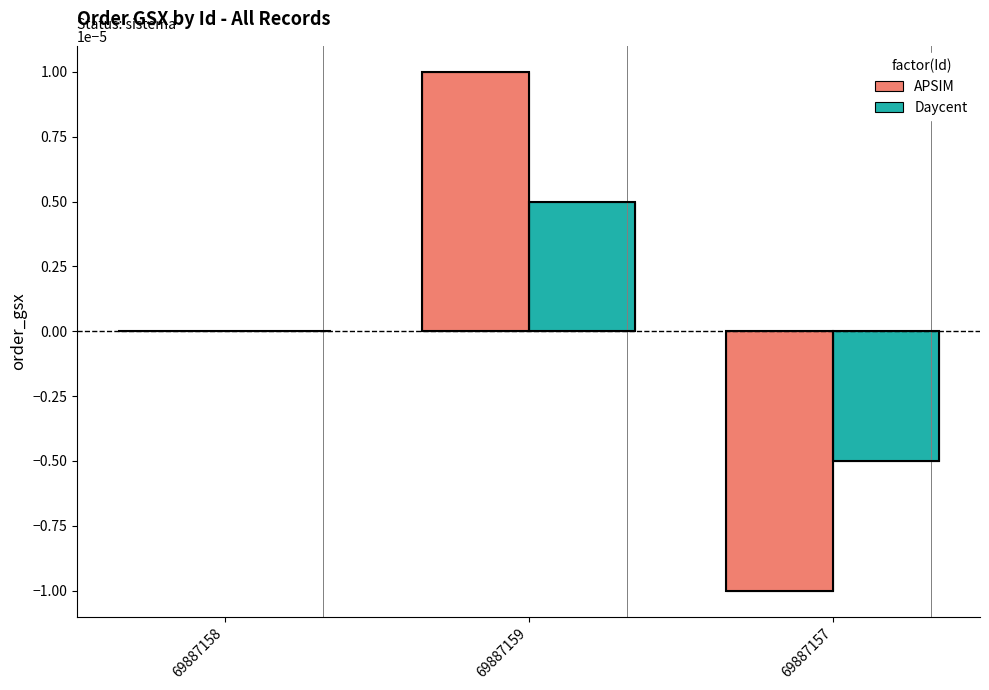

What are all the series names shown in the legend?

APSIM, Daycent